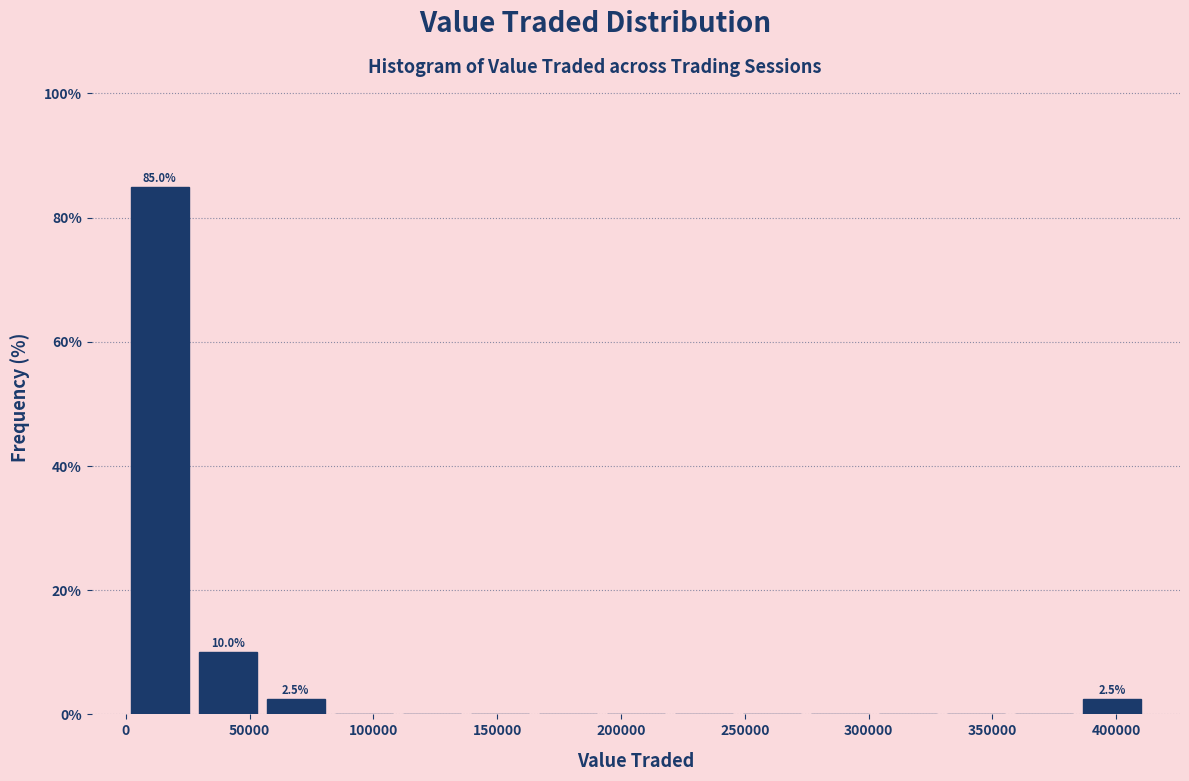

Over which range of the x-axis is the bar tallest?

0 to 25000